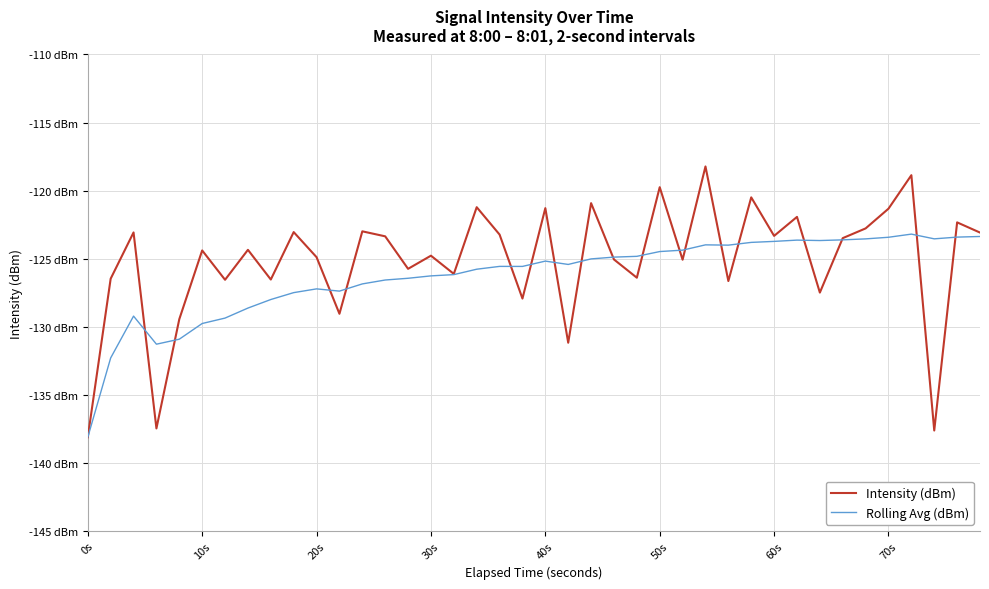

How many intersections are there between Intensity (dBm) and Rolling Avg (dBm)?

18